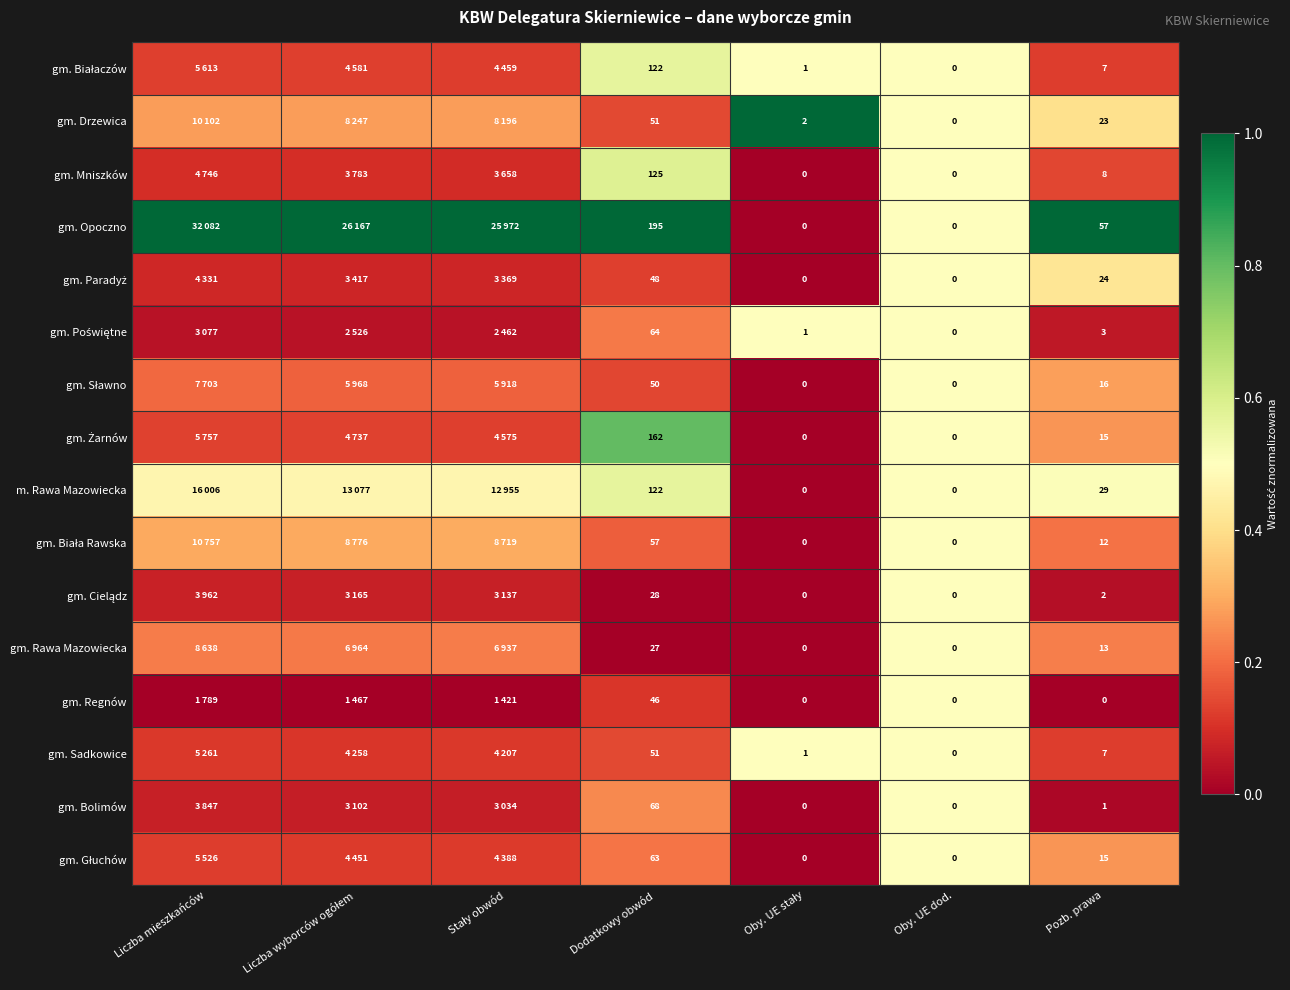

Which series has the largest total across all categories?

gm. Opoczno